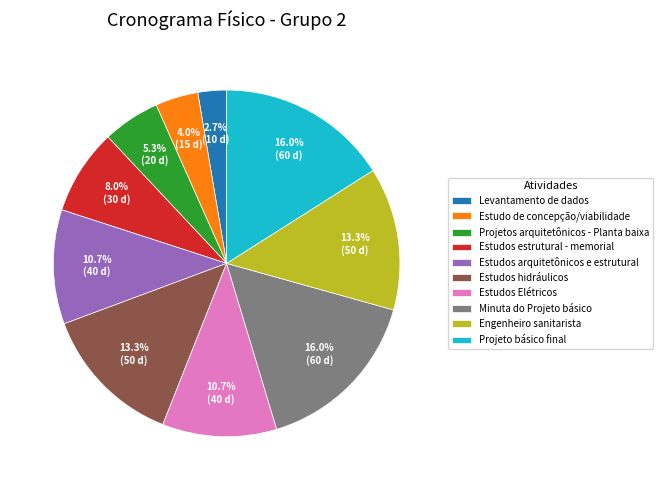

Is it true that Estudos arquitetônicos e estrutural is 1% of the pie?

False